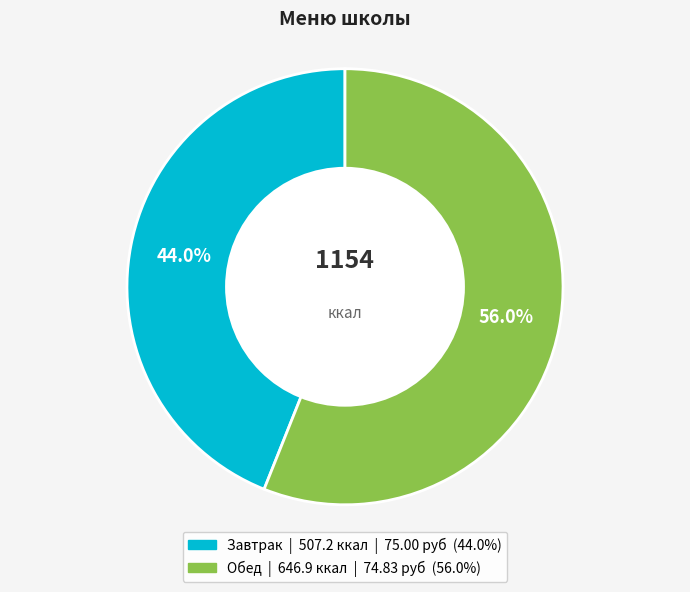

Count the number of slices in the pie.

2